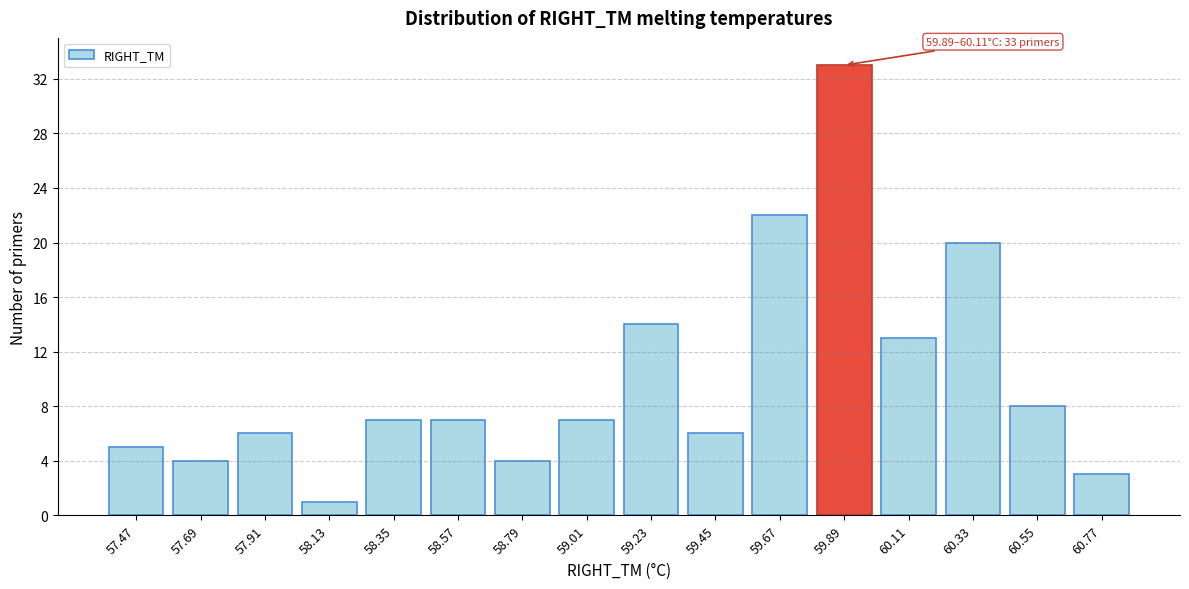

Reading left to right, what are all the values shown in this chart?

5	4	6	1	7	7	4	7	14	6	22	33	13	20	8	3